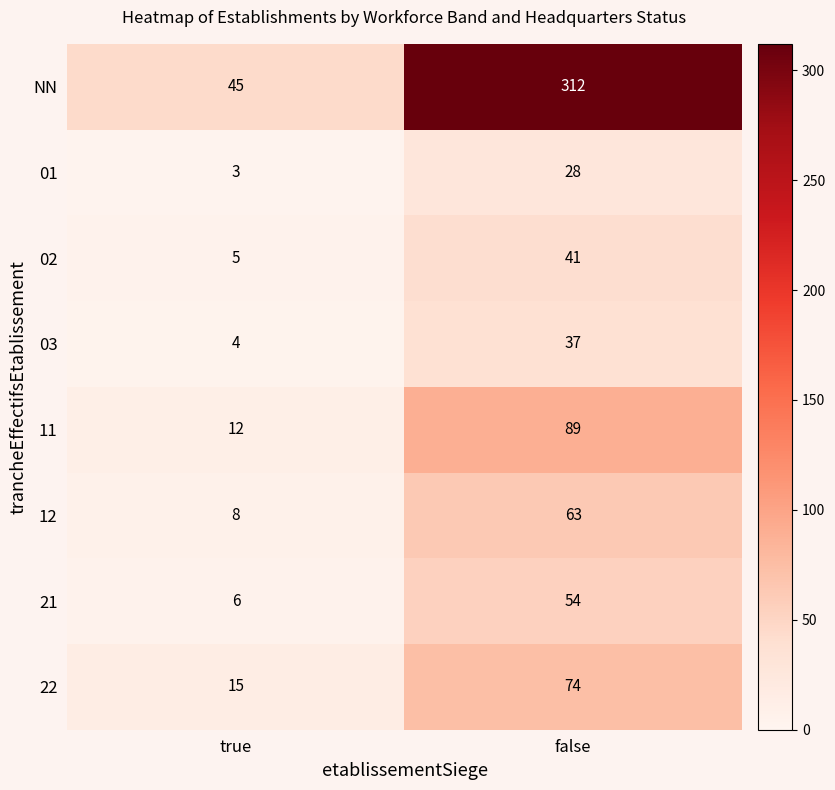

List the series in order of their peak value, lowest first.

01, 03, 02, 21, 12, 22, 11, NN